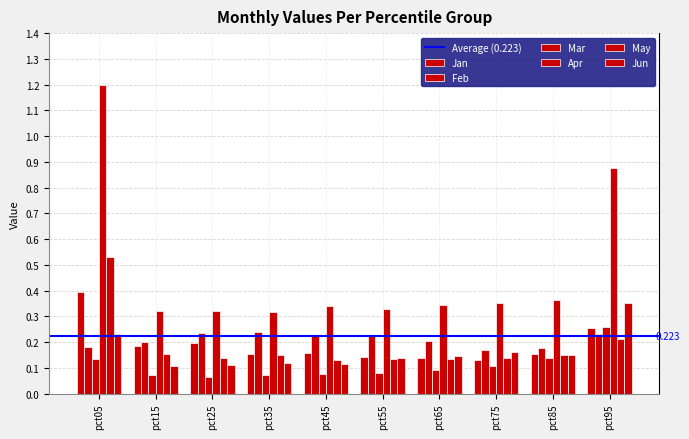

How many groups of bars are there?

10